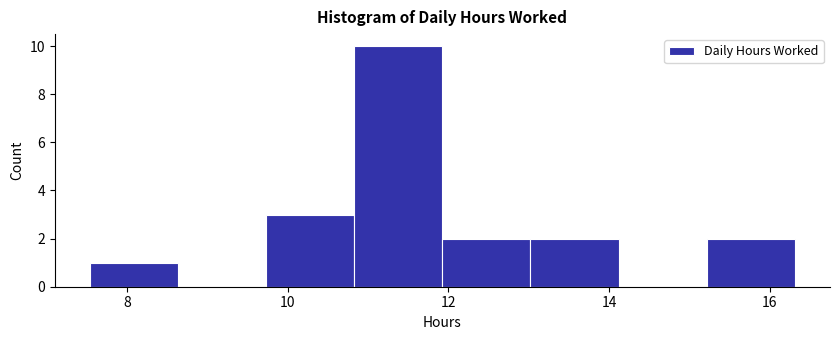

Which range on the x-axis has the tallest bar?

10.8 to 12.0